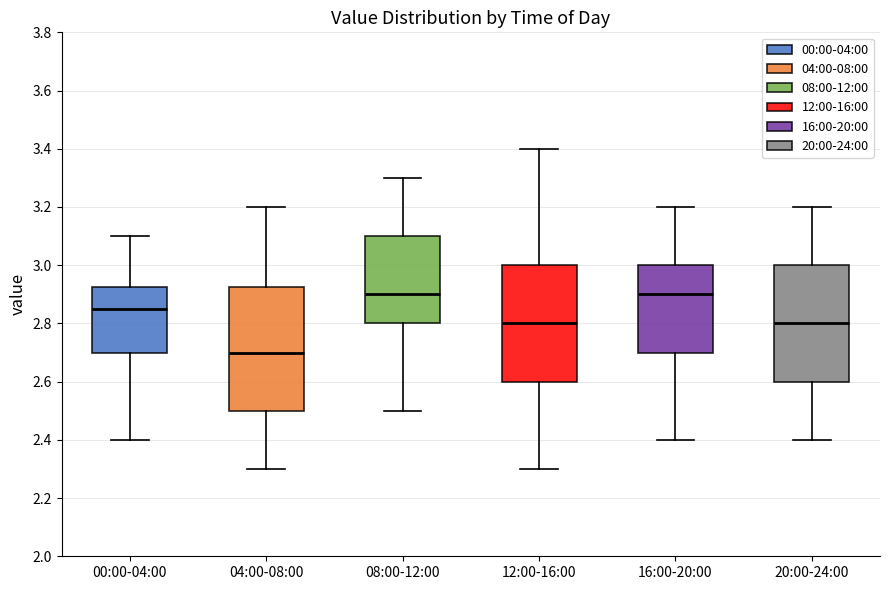

Reading left to right, read every box against the y-axis: the position of its median line, the range the box covers, and the ends of its whiskers. The values are not printed on the chart, so give them approximately, as read against the axis.

00:00-04:00: median 2.86, box 2.70 to 2.92, whiskers 2.40 to 3.10
04:00-08:00: median 2.70, box 2.50 to 2.92, whiskers 2.30 to 3.20
08:00-12:00: median 2.90, box 2.80 to 3.10, whiskers 2.50 to 3.30
12:00-16:00: median 2.80, box 2.60 to 3.00, whiskers 2.30 to 3.40
16:00-20:00: median 2.90, box 2.70 to 3.00, whiskers 2.40 to 3.20
20:00-24:00: median 2.80, box 2.60 to 3.00, whiskers 2.40 to 3.20